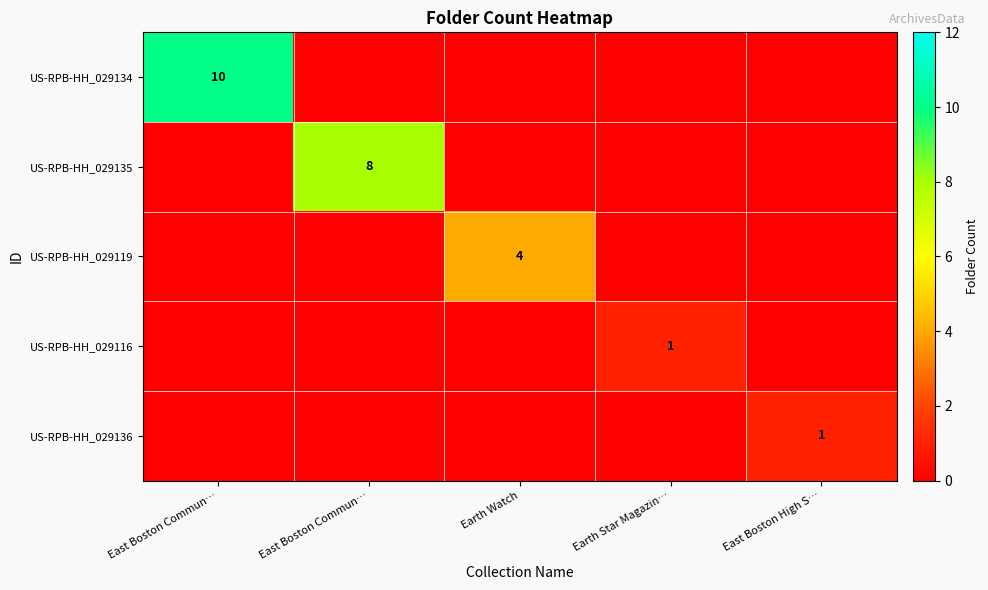

List the series in order of their peak value, lowest first.

US-RPB-HH_029116, US-RPB-HH_029136, US-RPB-HH_029119, US-RPB-HH_029135, US-RPB-HH_029134